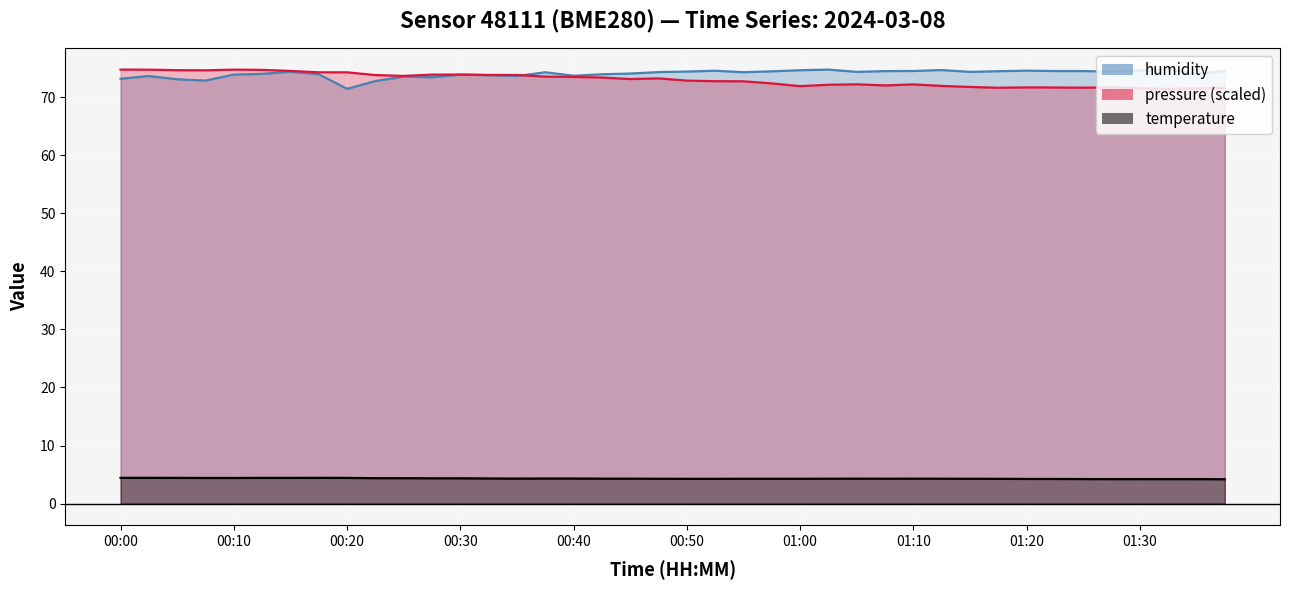

True or false: pressure has more than 1 points higher than both neighbors.

True